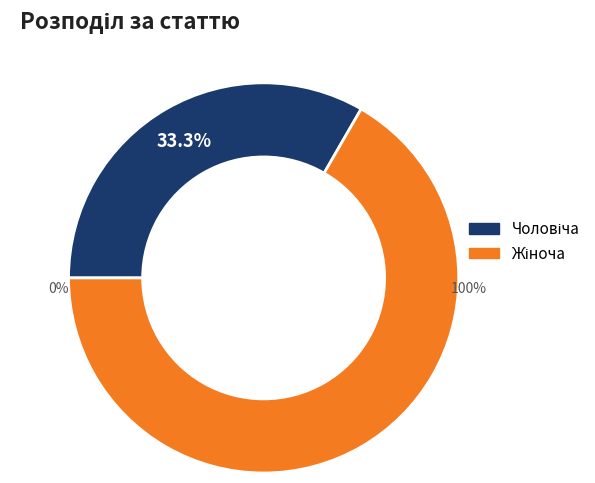

Is Жіноча the majority of the pie?

Yes